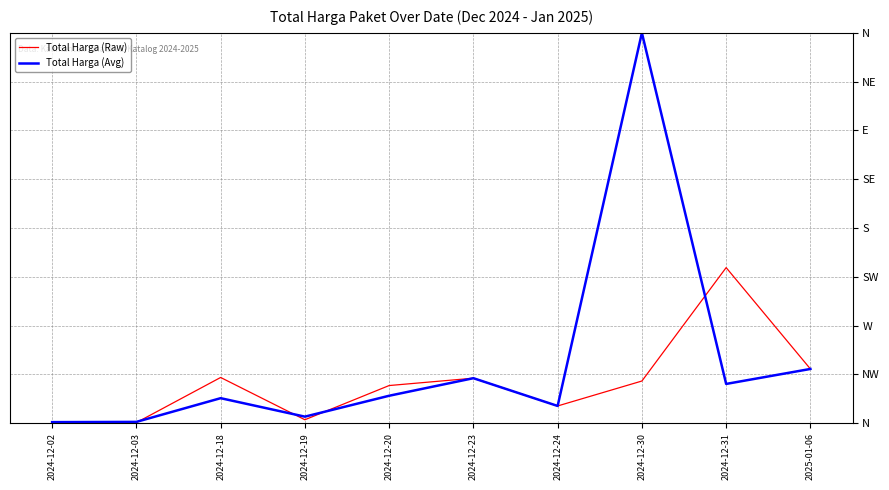

What are all the series names shown in the legend?

Total Harga (Raw), Total Harga (Avg)